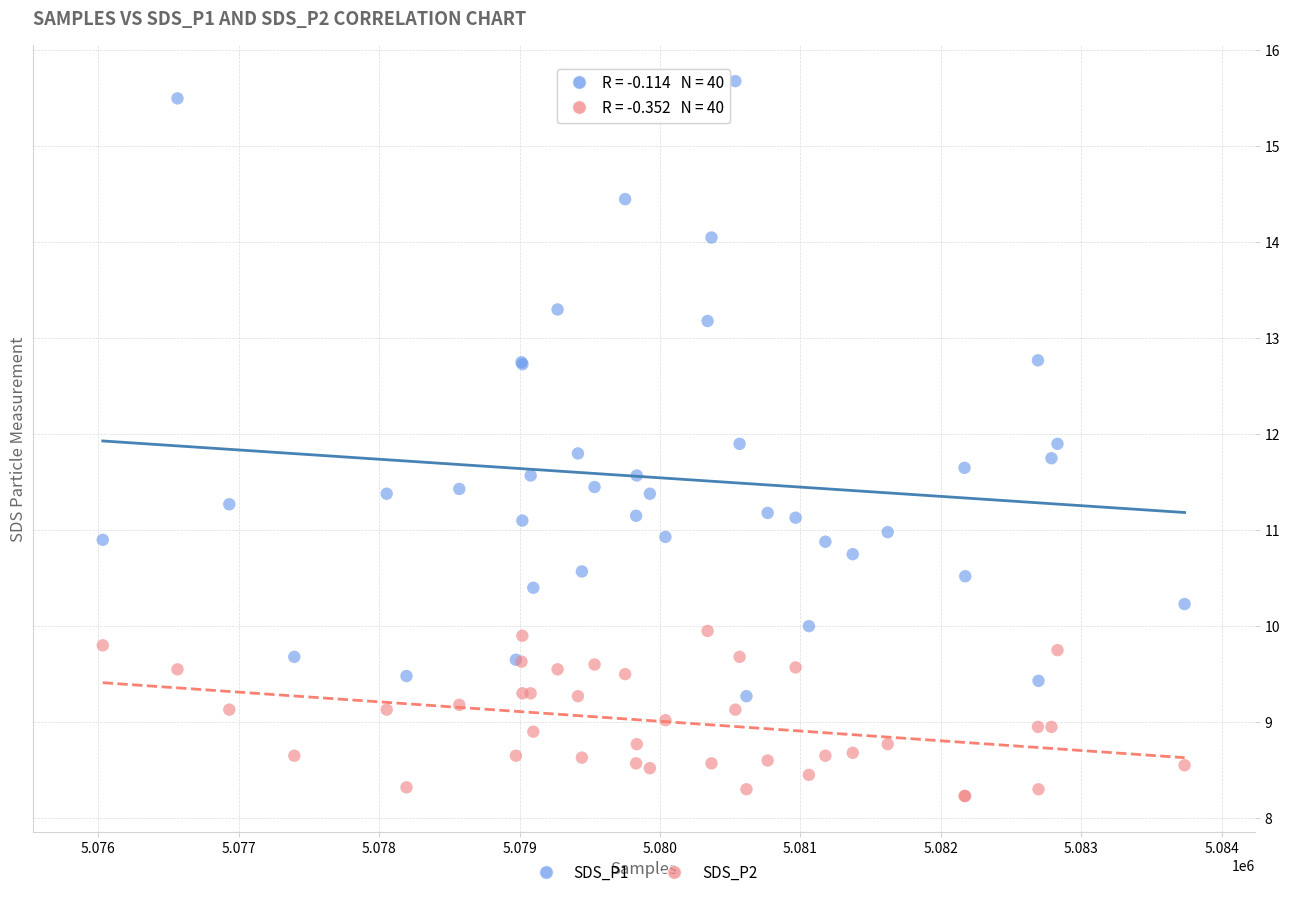

Which series has the widest spread of Y values?

SDS_P1